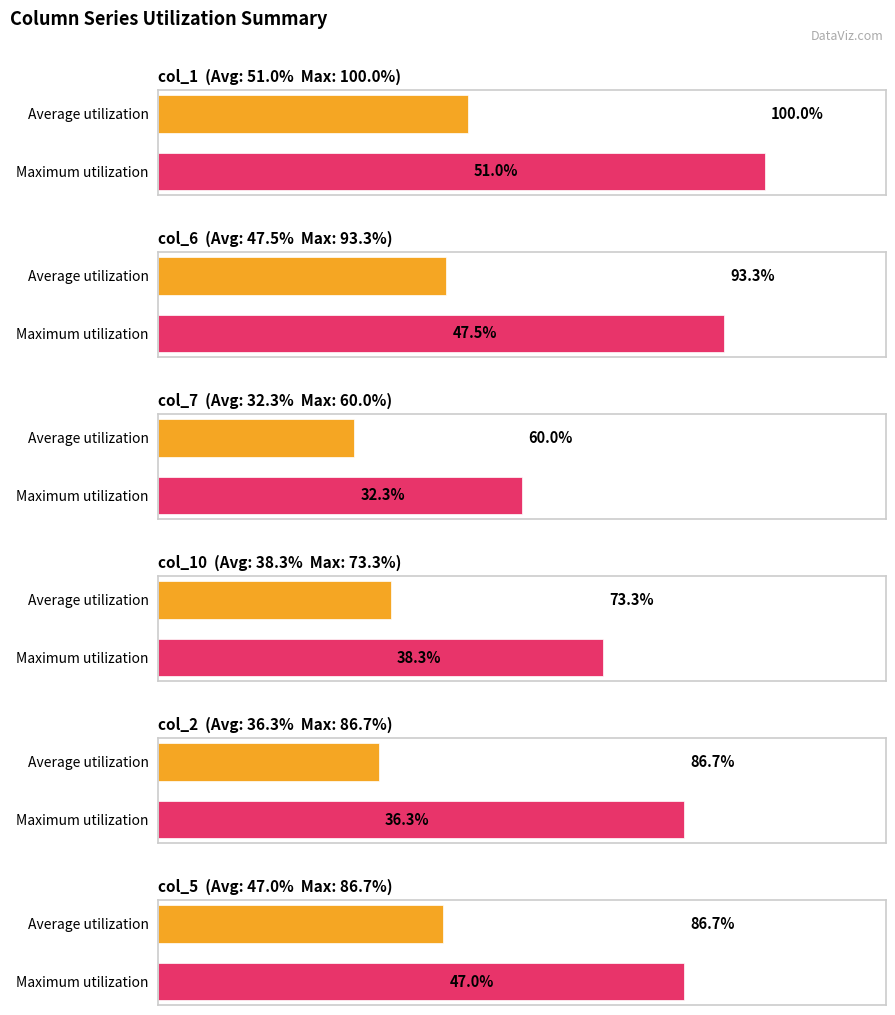

Which series has the largest total across all categories?

col_1